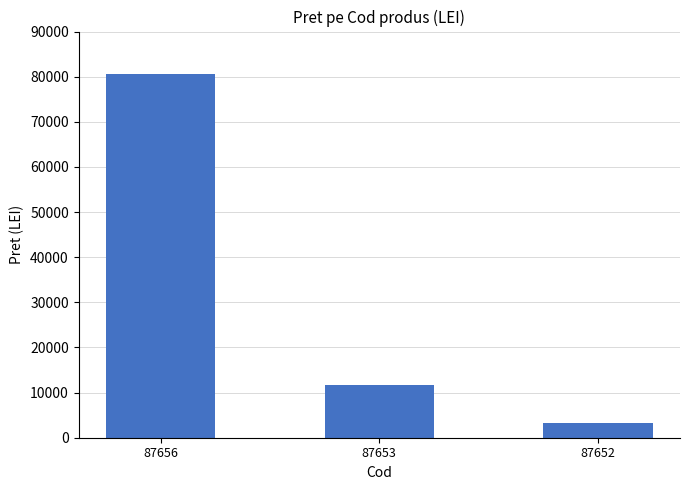

Which label corresponds to the largest value in the chart?

87656